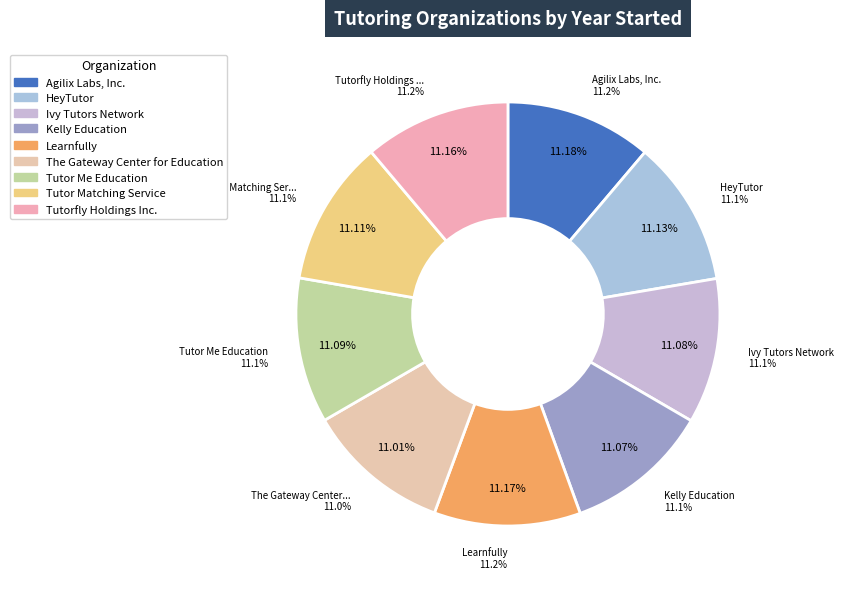

To the nearest percent, what is the average slice percentage?

11%